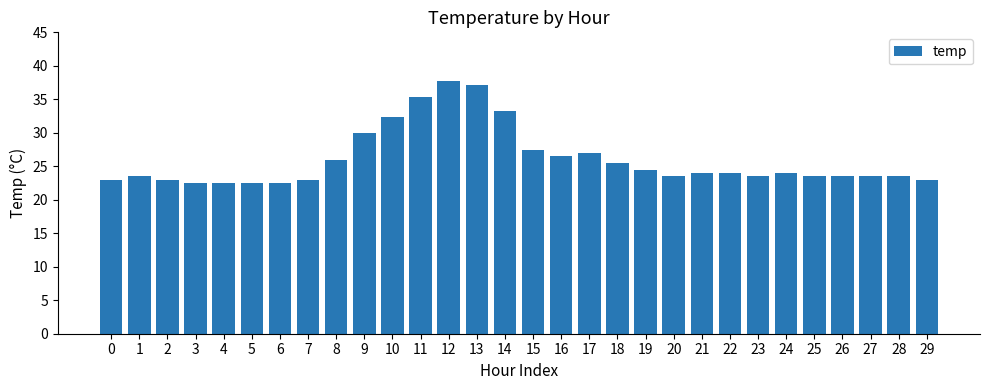

The value at 2 is 23.0. True or false?

True